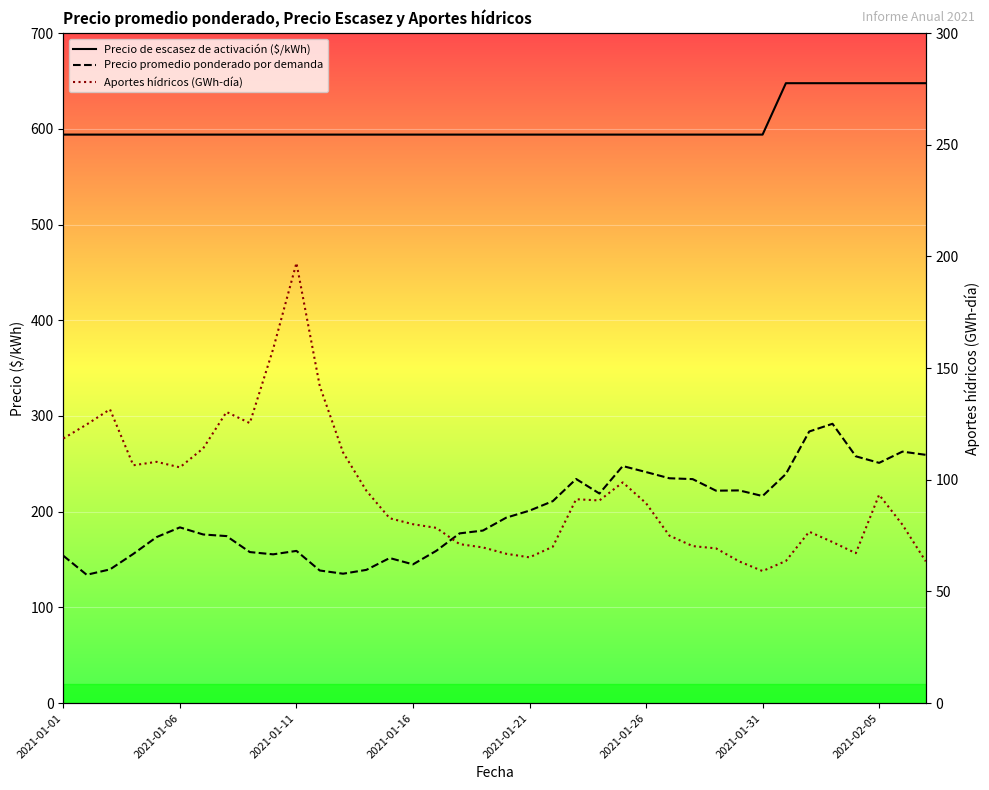

Is this an area chart (filled region under the line)?

No